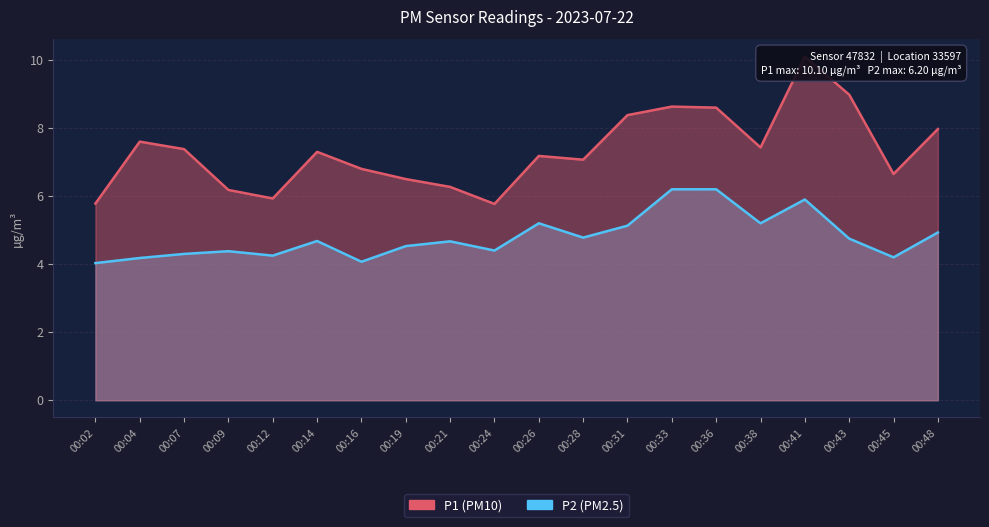

What is the total value across all series at 00:28?

11.9